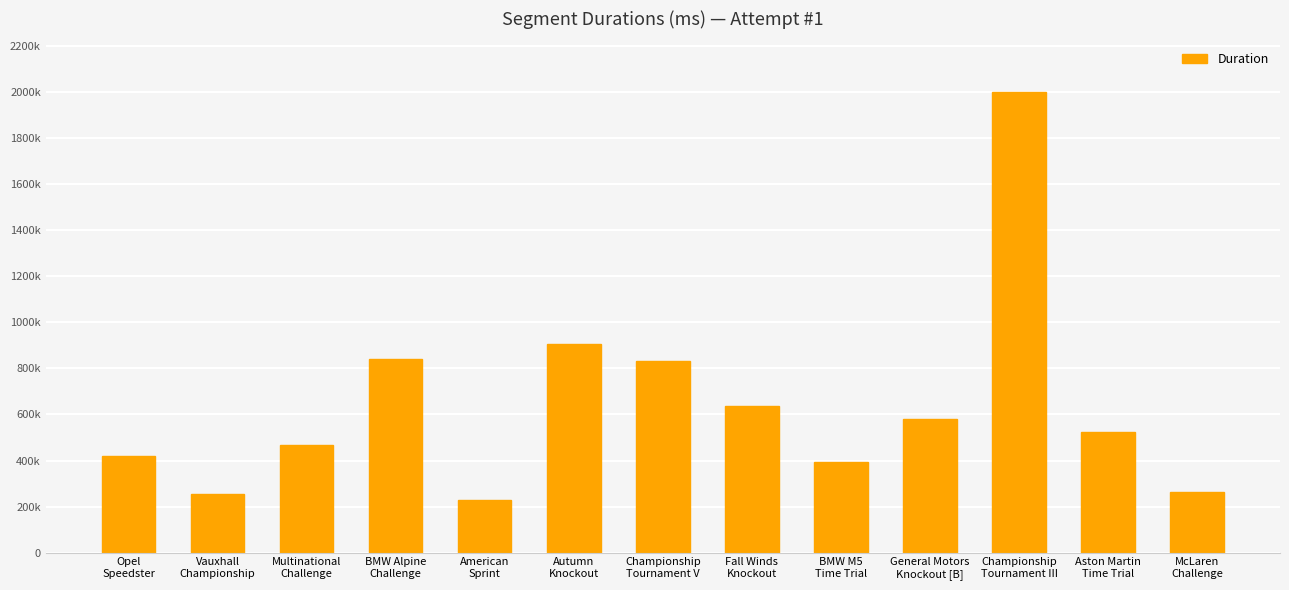

What is the minimum value shown in the chart?

226458